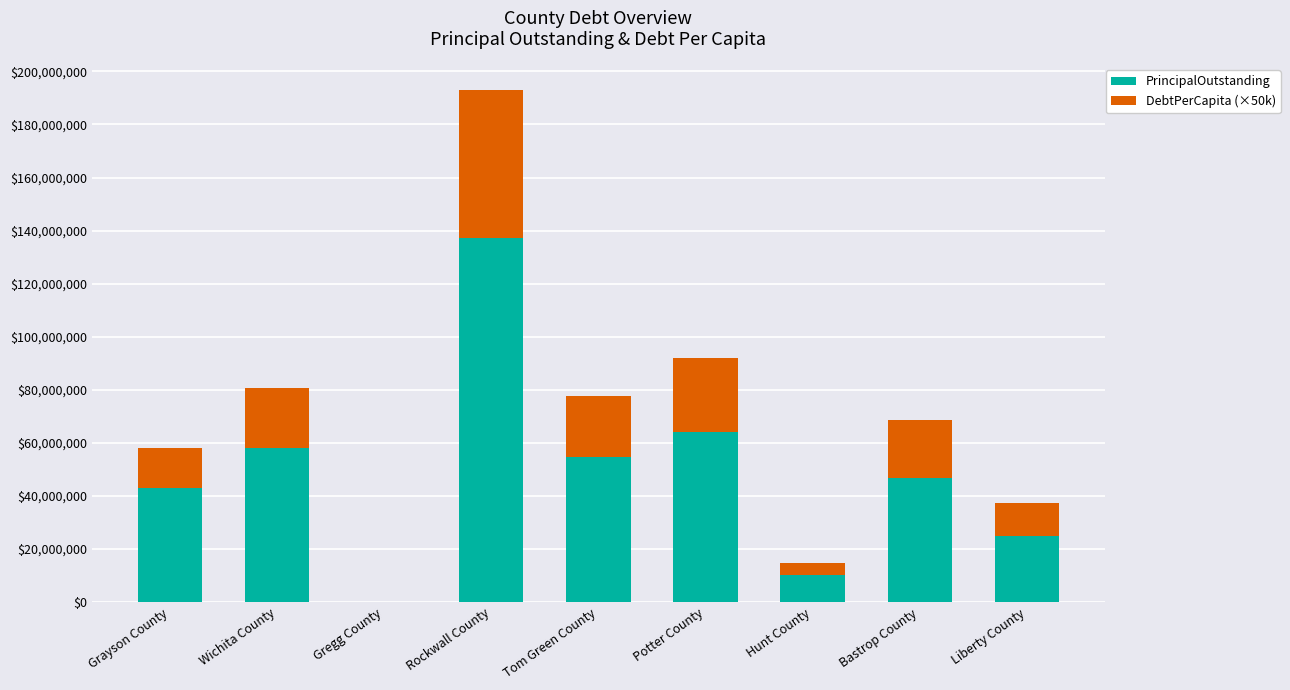

At which category is the sum across all series the highest?

Rockwall County